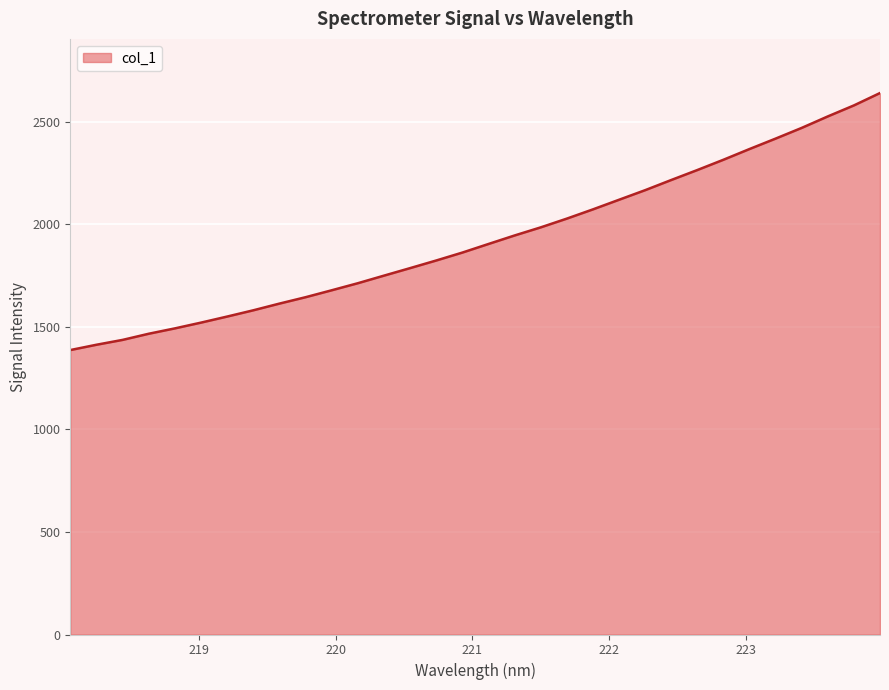

What is the greatest value displayed?

2641.2